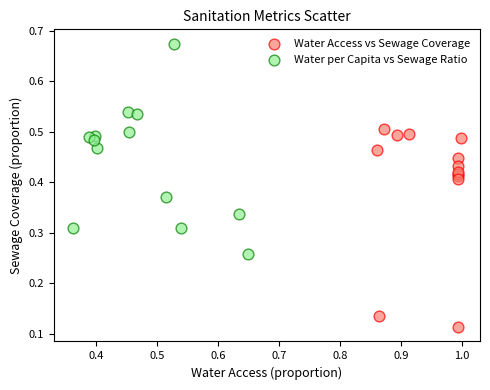

Which series reaches the minimum Y coordinate?

Water Access vs Sewage Coverage